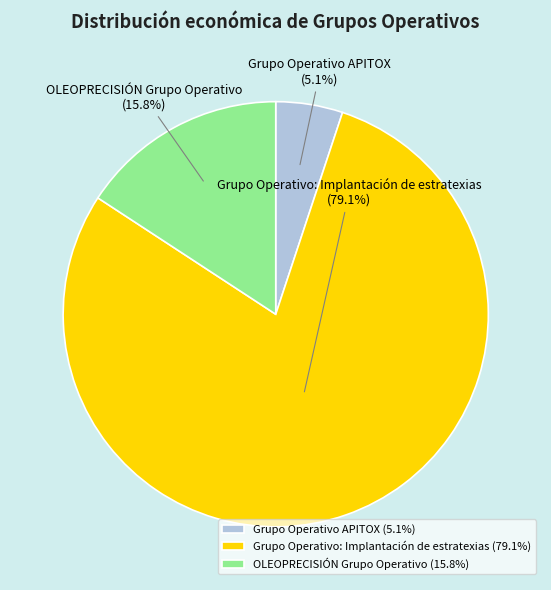

Which category accounts for the majority?

Grupo Operativo: Implantación de estratexias